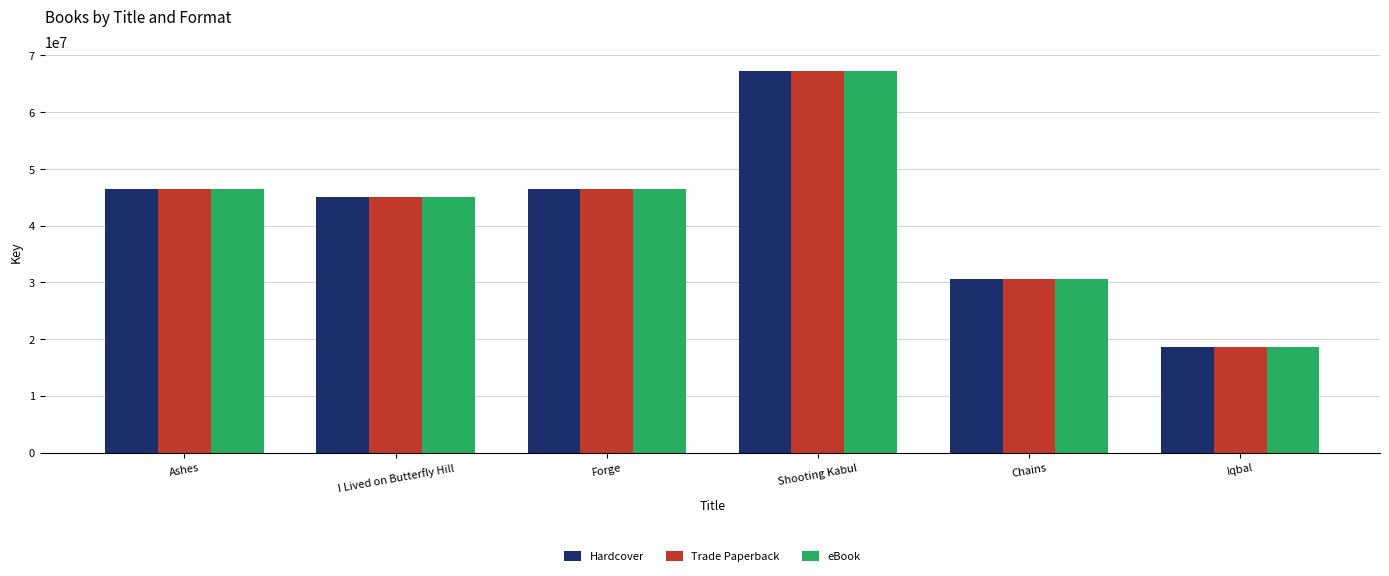

What is the label of the 5th bar from the left?

Chains